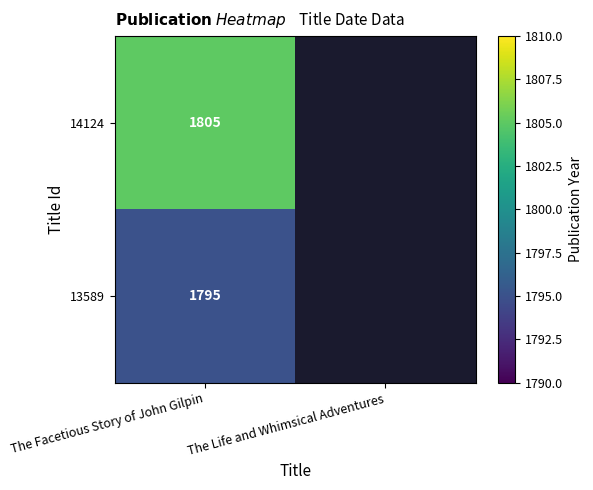

What is the difference between the highest and lowest values at The Facetious Story of John Gilpin?

10